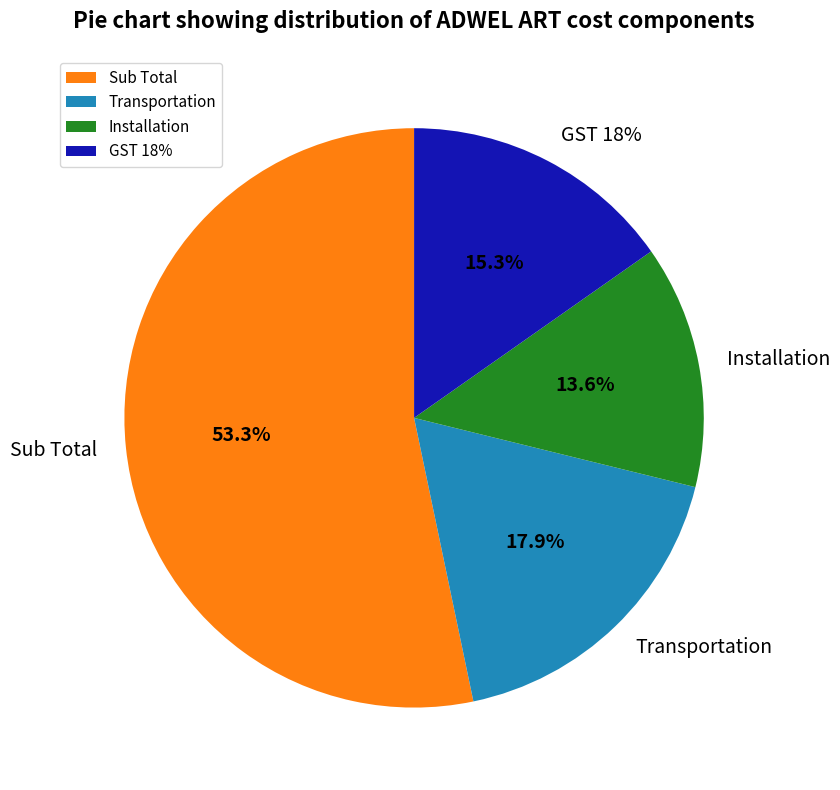

Which slice represents more than half of the pie?

Sub Total